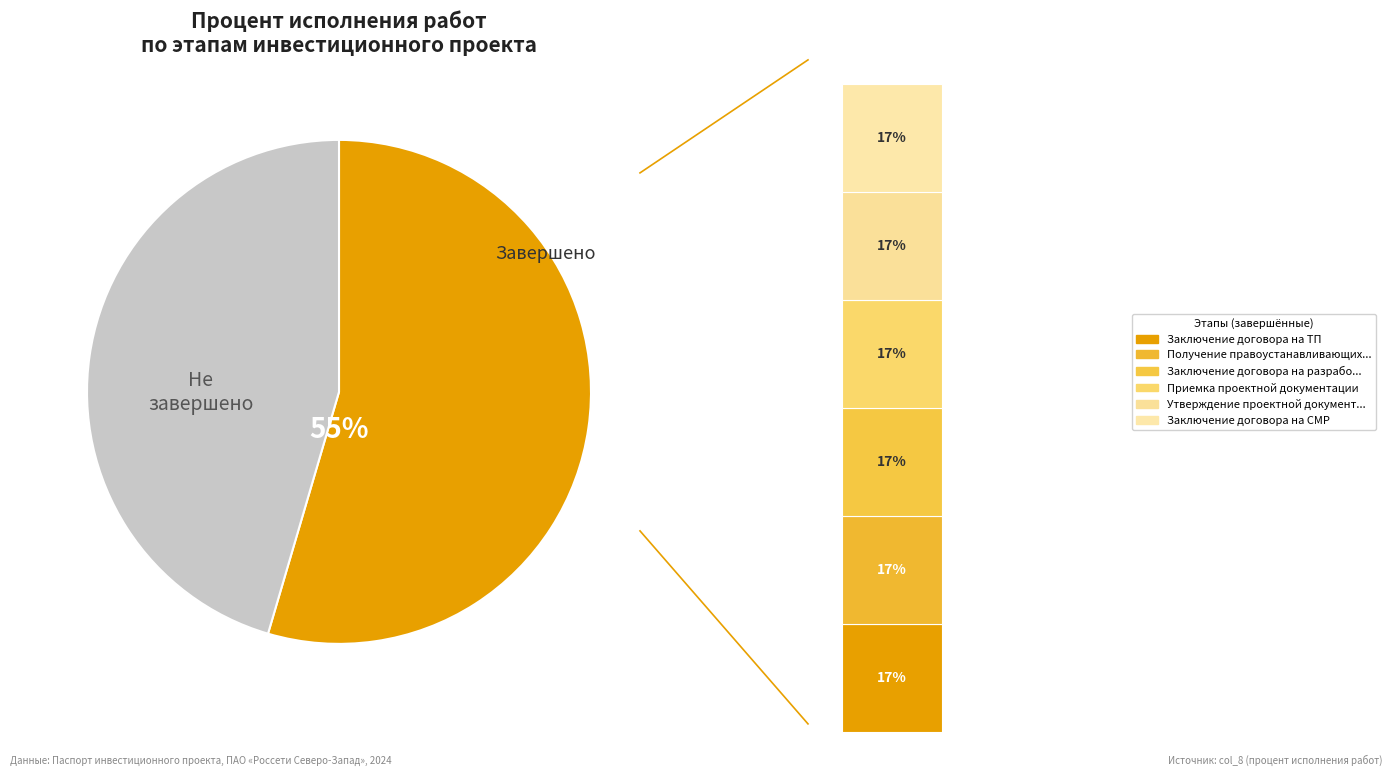

Is the sum of Заключение договора на СМР and Утверждение проектной документации greater than half?

No